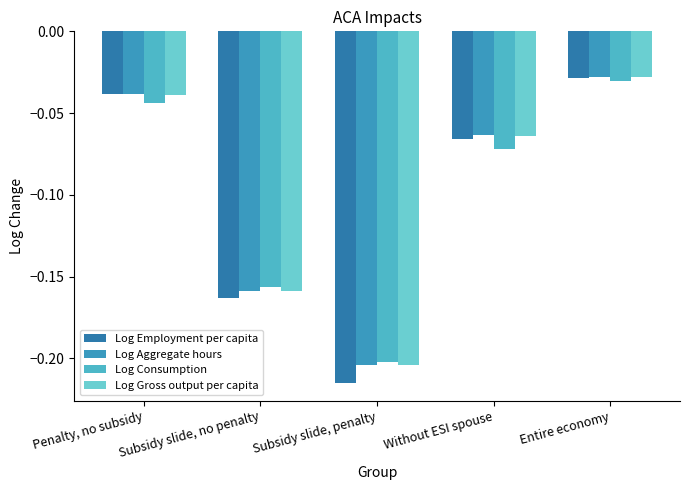

What is the label of the 5th bar from the right?

Penalty, no subsidy